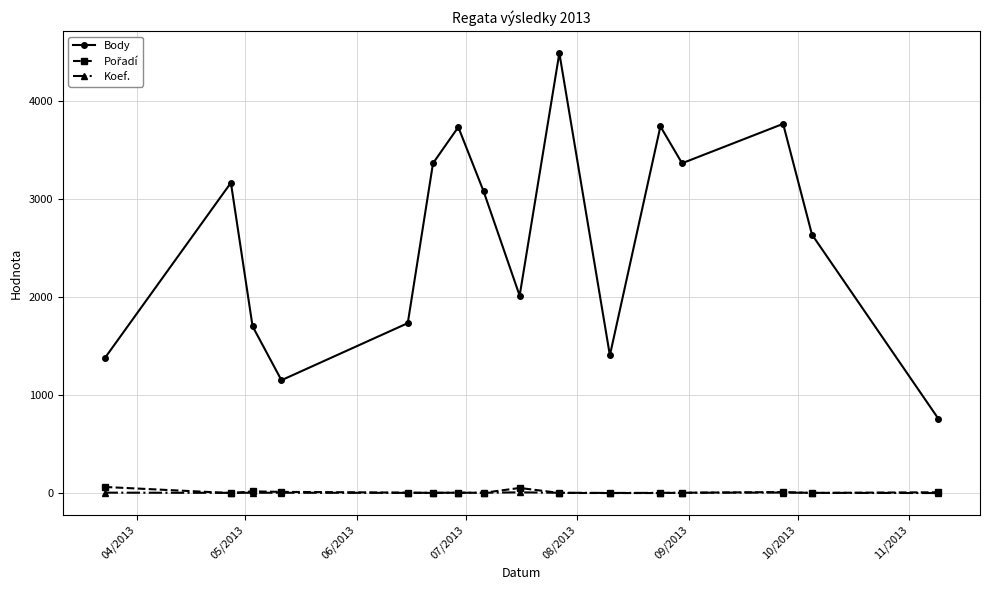

How many distinct data groups are displayed?

3